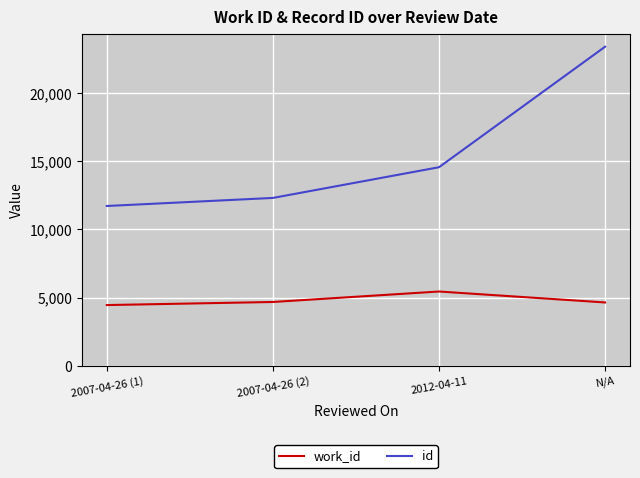

At which label is id closest to 17556?

2012-04-11